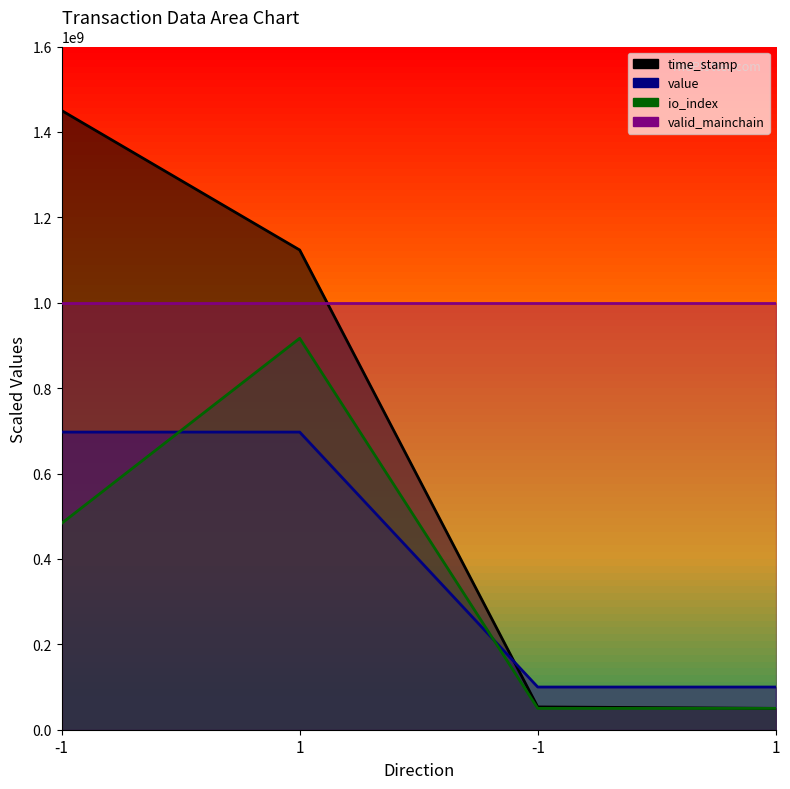

What is the minimum value shown in the chart?

50000000.0